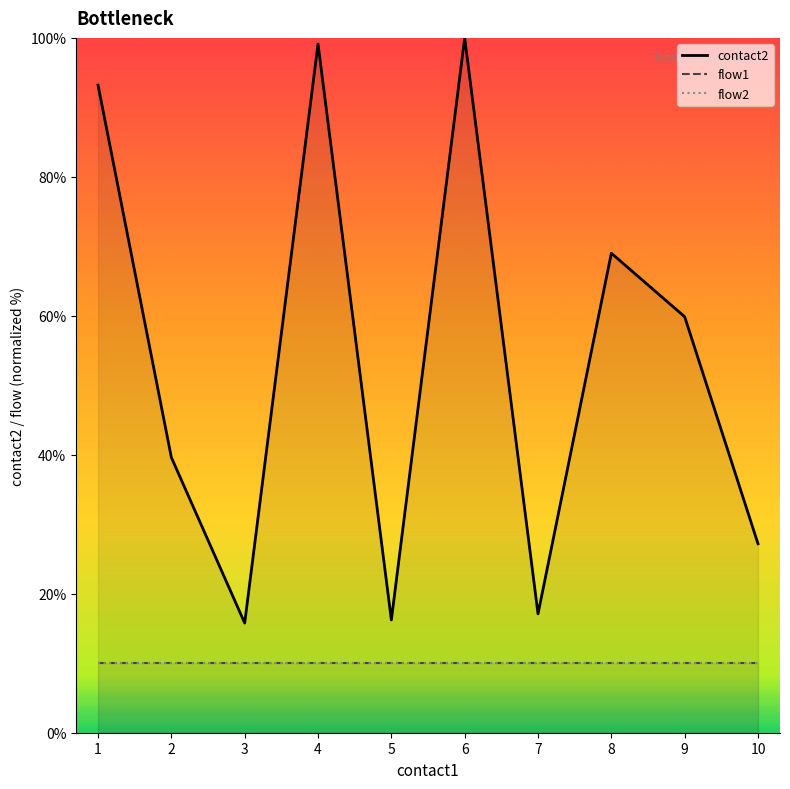

How many lines are shown in the chart?

3